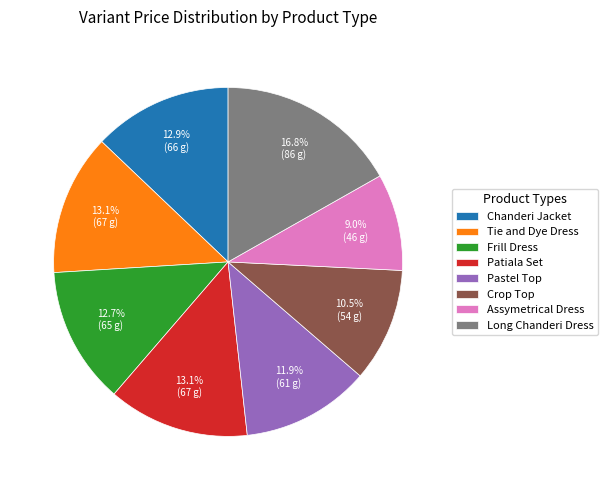

How many slices are in this pie chart?

8